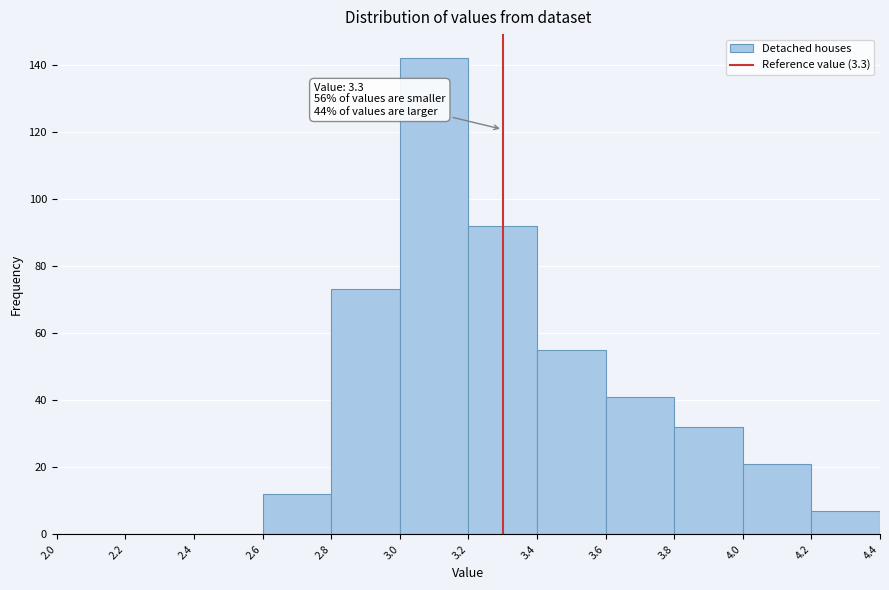

Over which range of the x-axis is the bar tallest?

3.0 to 3.2